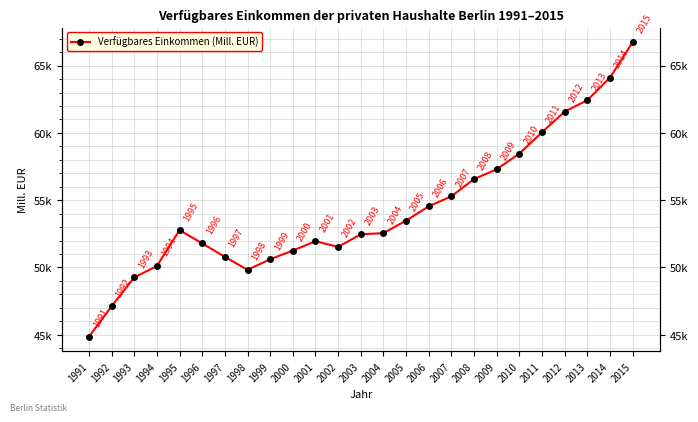

What is the change in value from 1991 to 2003?

+7607.1